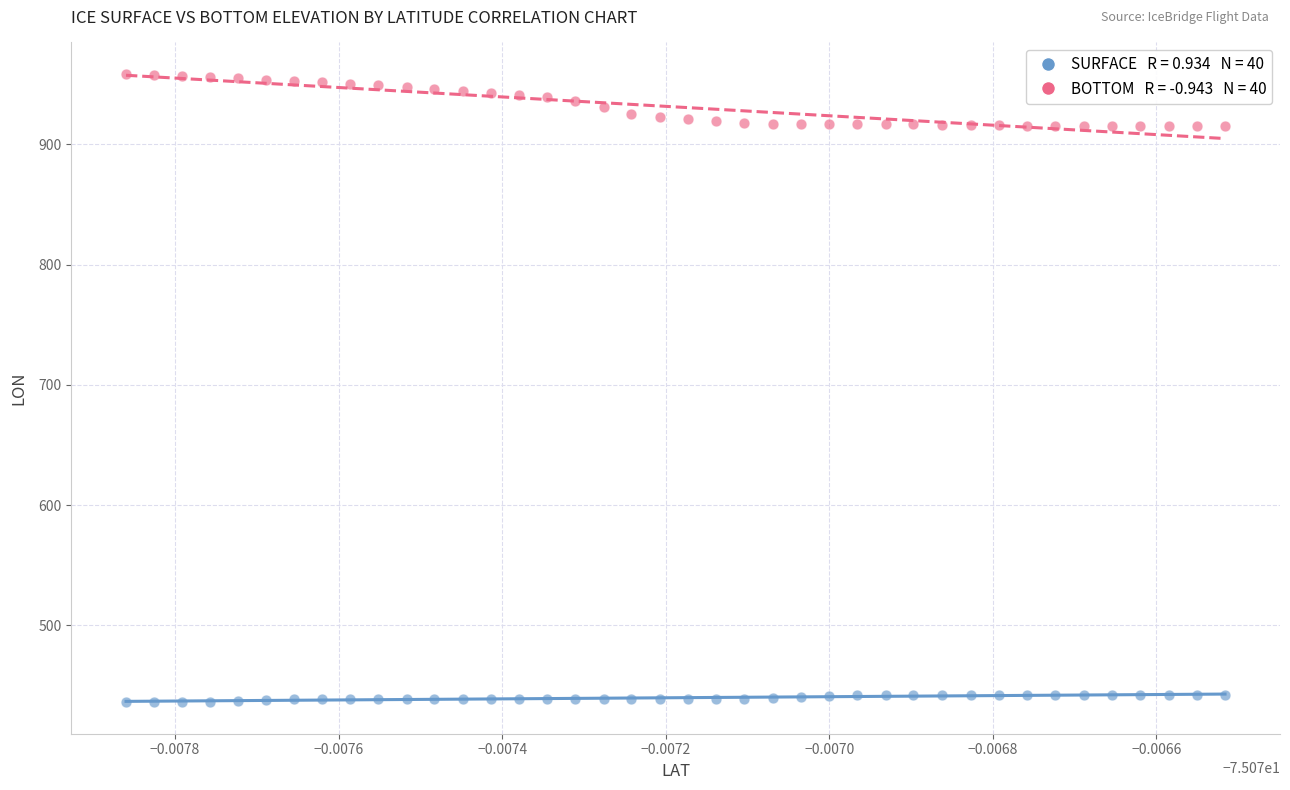

Count the number of points in this scatter plot.

80